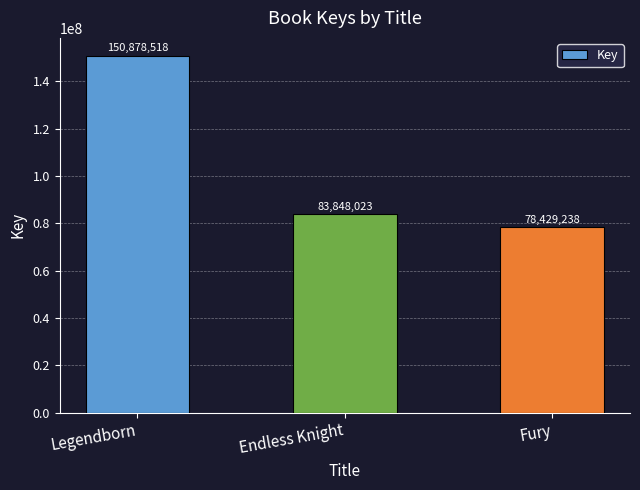

Rank the categories by value from highest to lowest.

Legendborn, Endless Knight, Fury